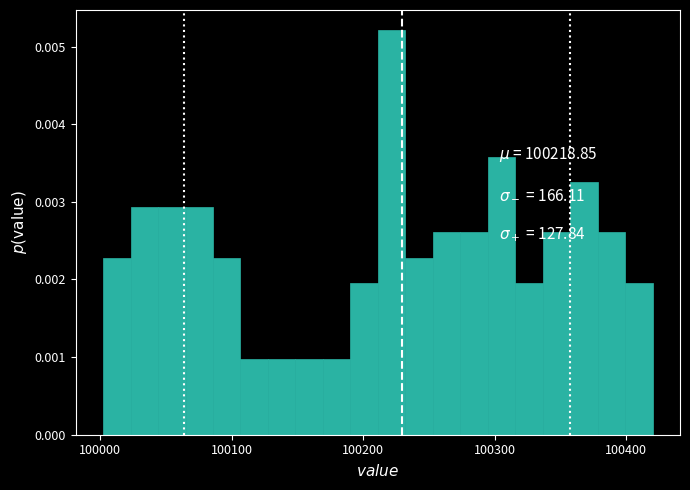

Around what value on the x-axis is the tallest bar? Give the approximate position of its centre, as read against the axis.

100220